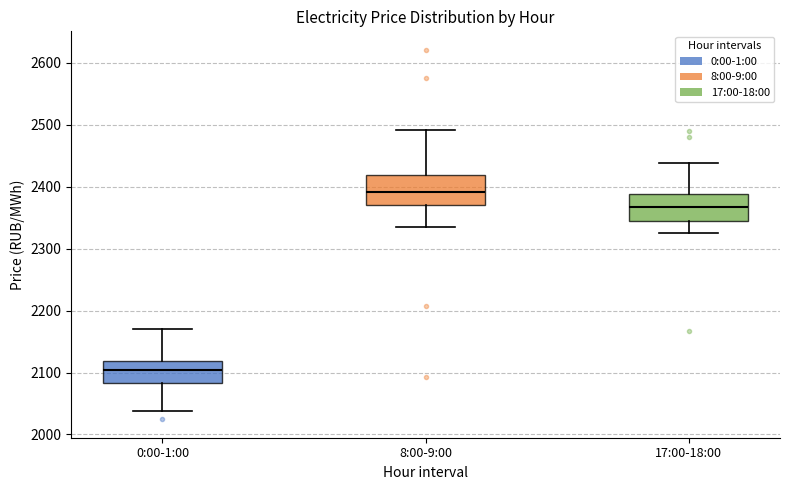

Which box's median line is the lowest?

0:00-1:00